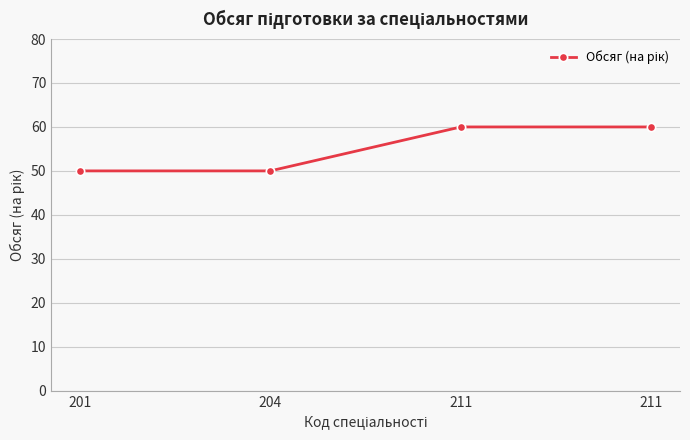

Reading left to right, what are all the values shown in this chart?

201=50	204=50	211=60	211=60